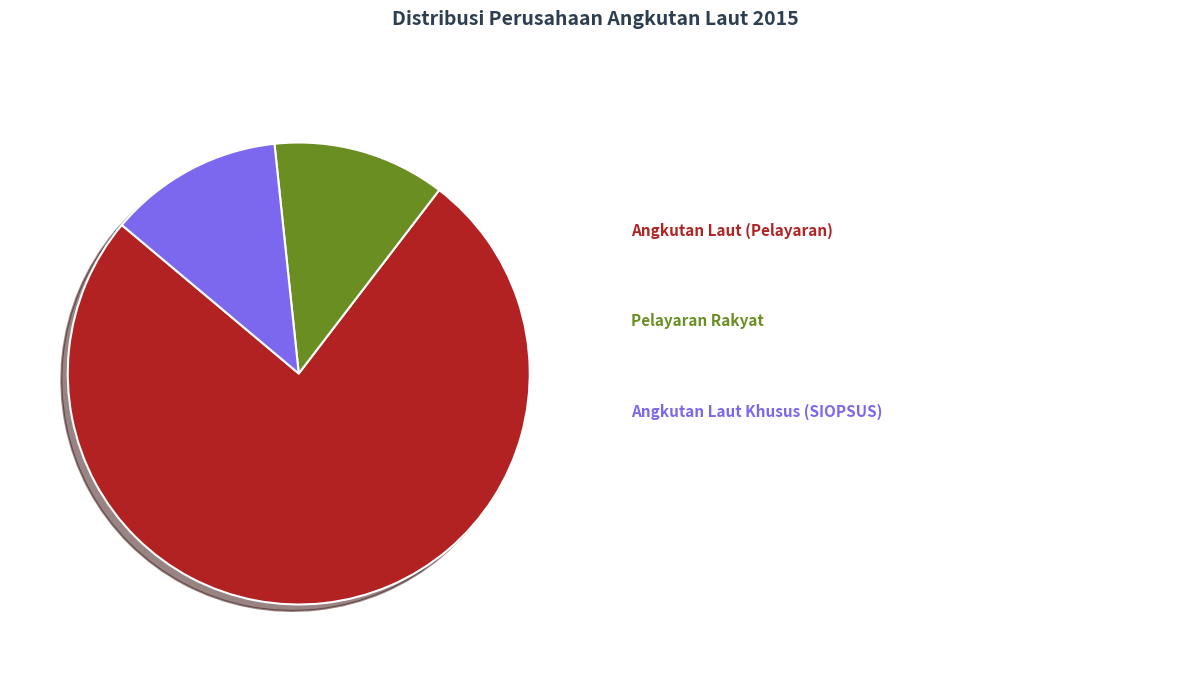

To the nearest percent, what is the difference between the largest and smallest slice percentages?

64%